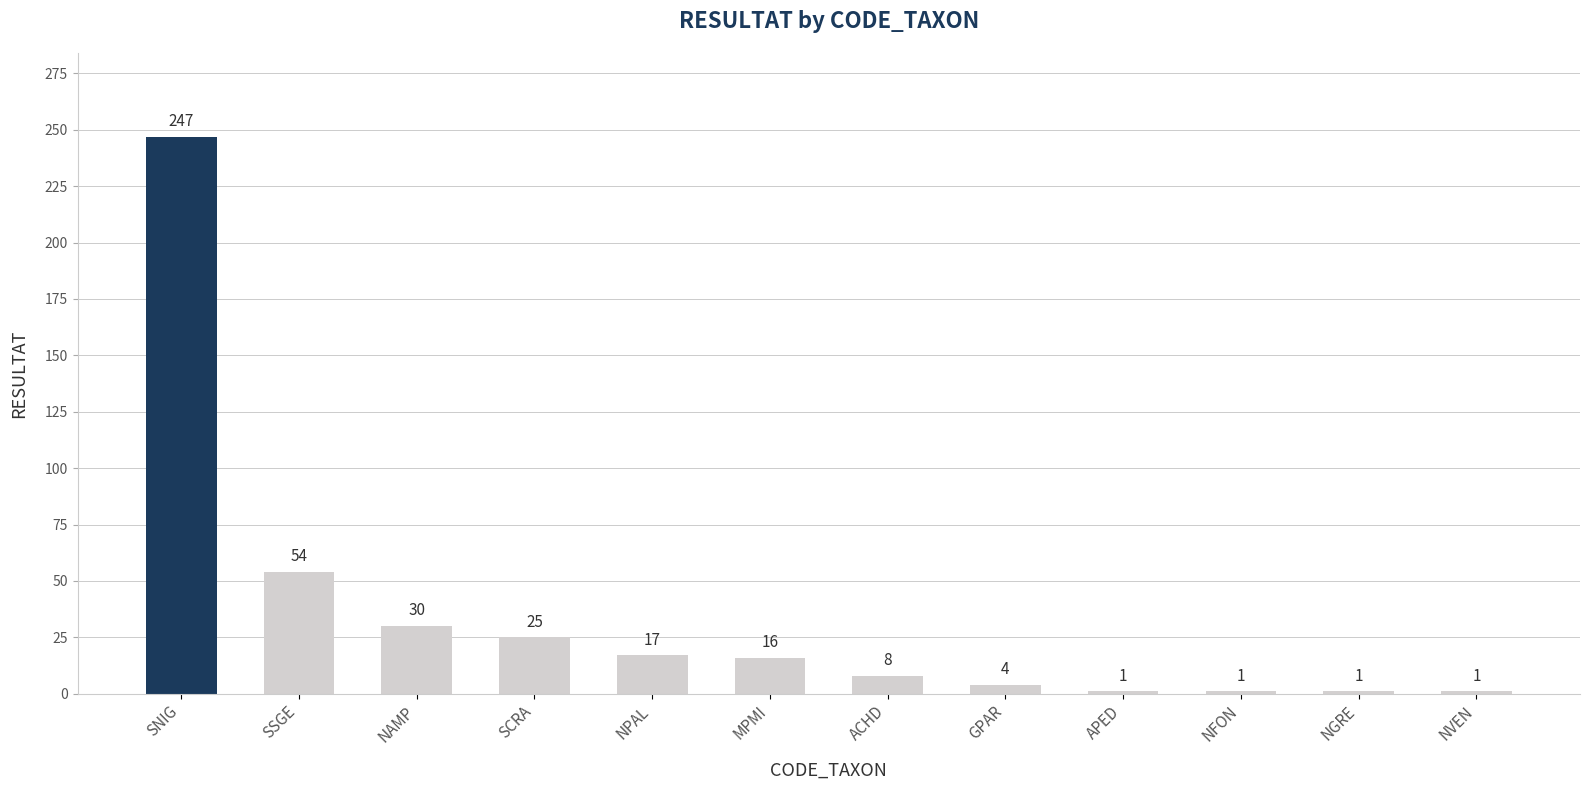

Where does the data first go above 16?

SNIG